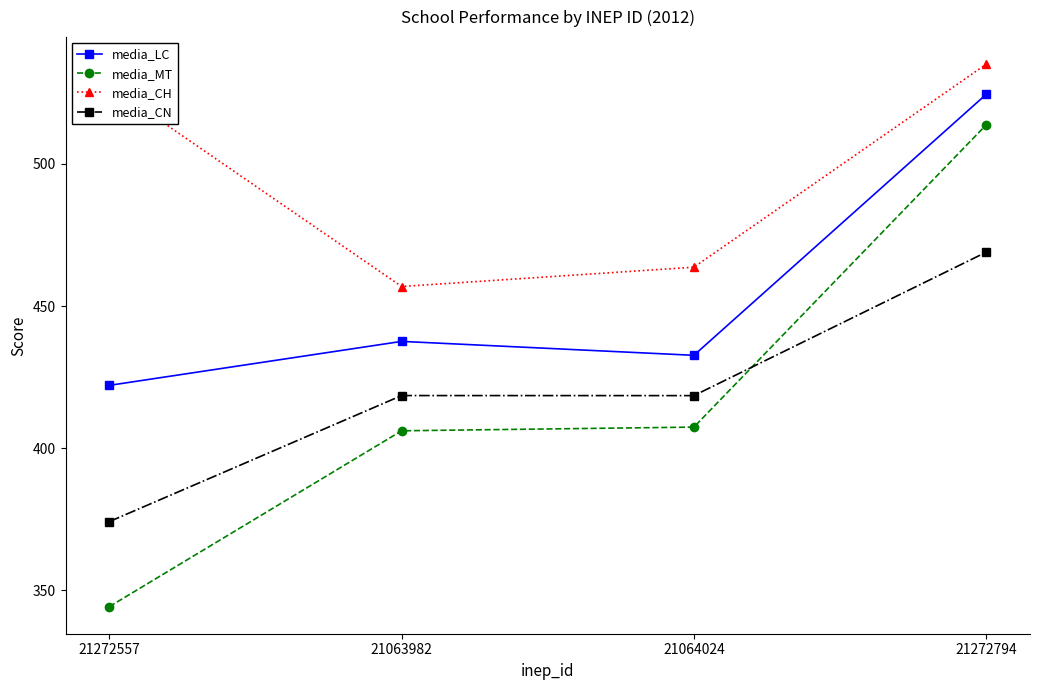

Is the value of media_CN at 21063982 greater than the value of media_MT at 21063982?

Yes